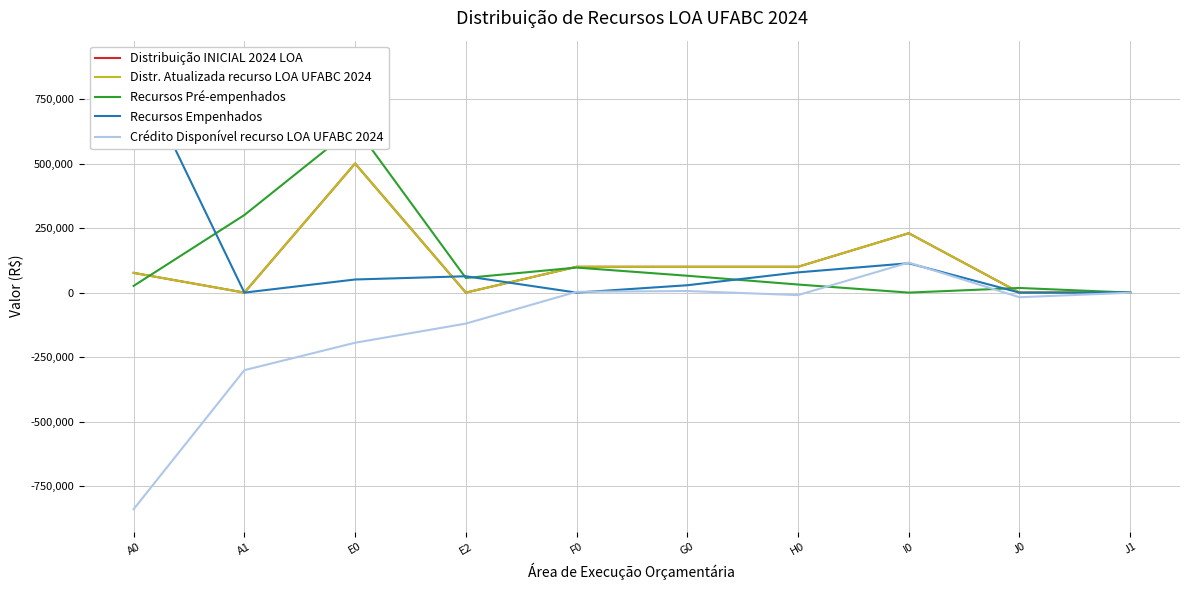

What are all the series names shown in the legend?

Distribuição INICIAL 2024 LOA, Distr. Atualizada recurso LOA UFABC 2024, Recursos Pré-empenhados, Recursos Empenhados, Crédito Disponível recurso LOA UFABC 2024